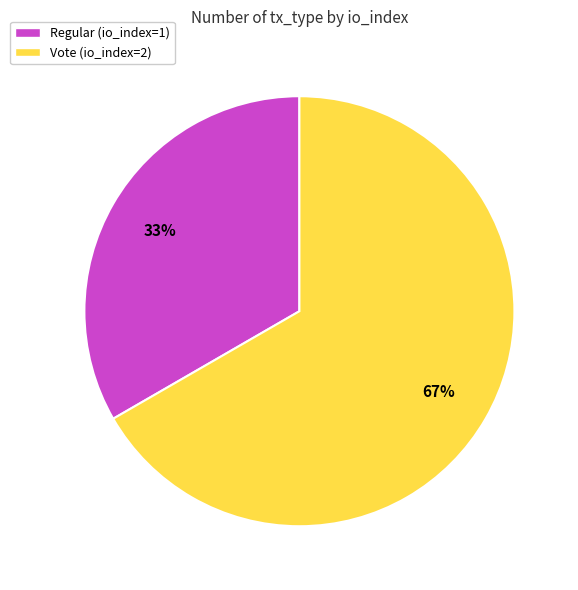

Do Regular (io_index=1) and Vote (io_index=2) together represent more than half of the pie?

Yes